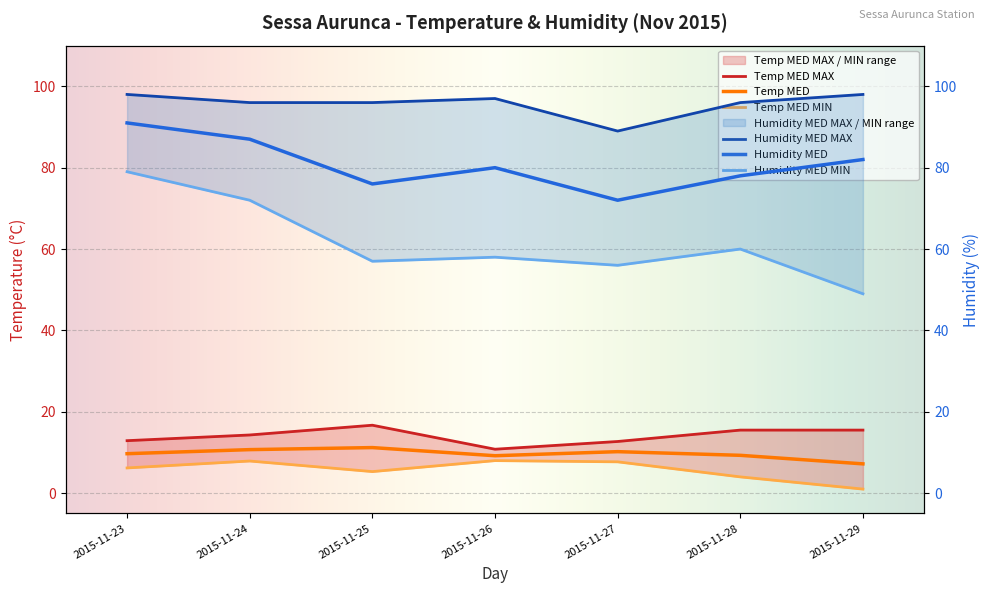

At which category is the sum across all series the highest?

2015-11-23